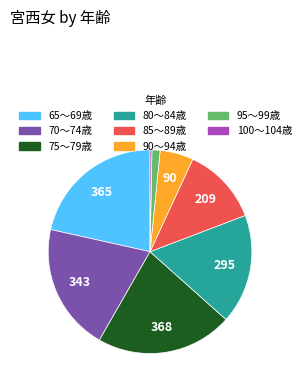

Does any single category account for the majority?

No